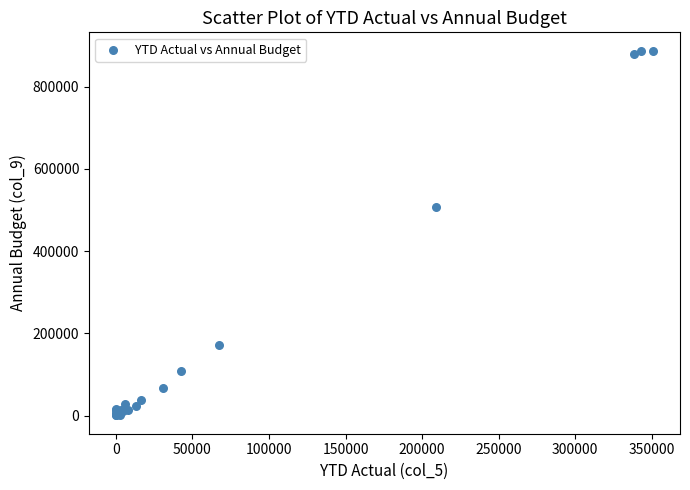

What Y value in the scatter plot is closest to 443818?

508175.0